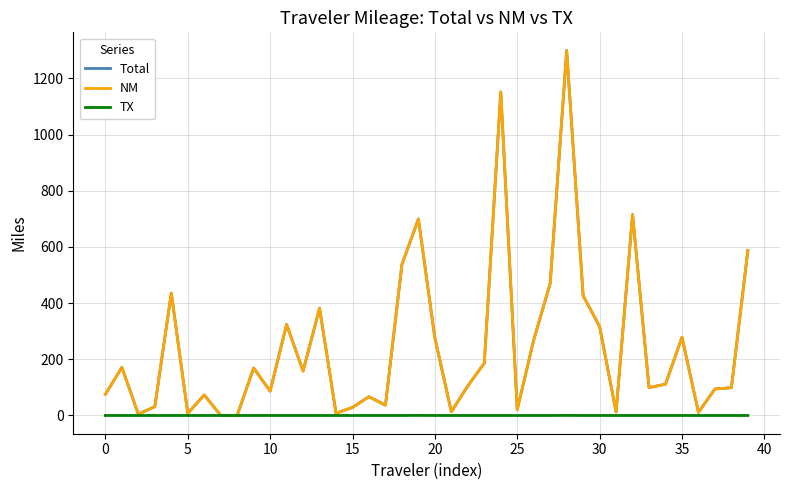

Which series has the widest spread of values?

Total